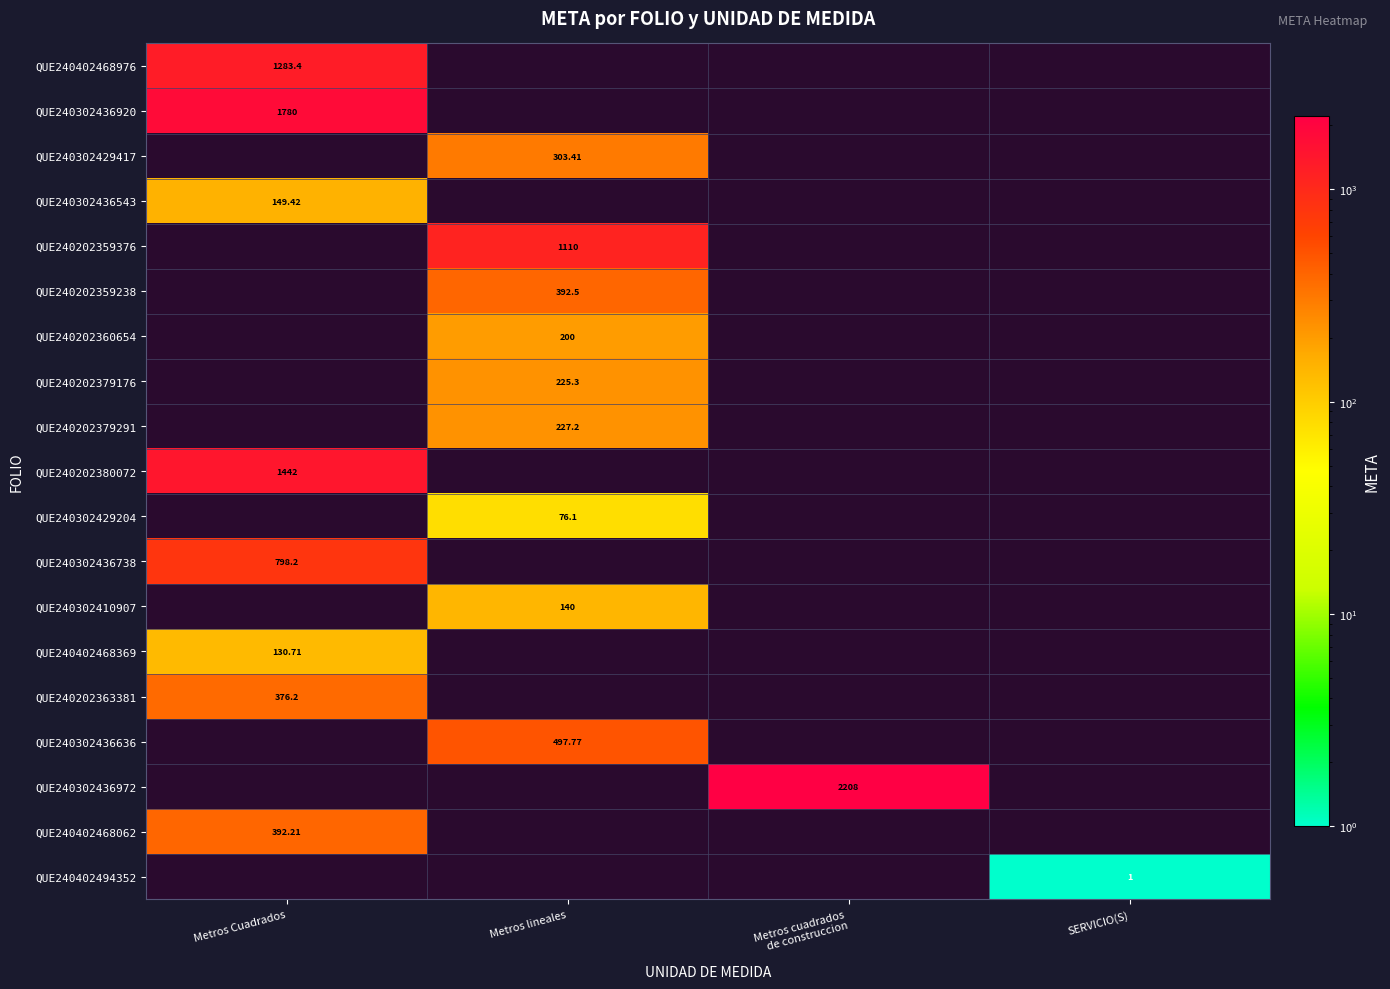

Which category has the lowest value in the QUE240302410907 series?

Metros Cuadrados